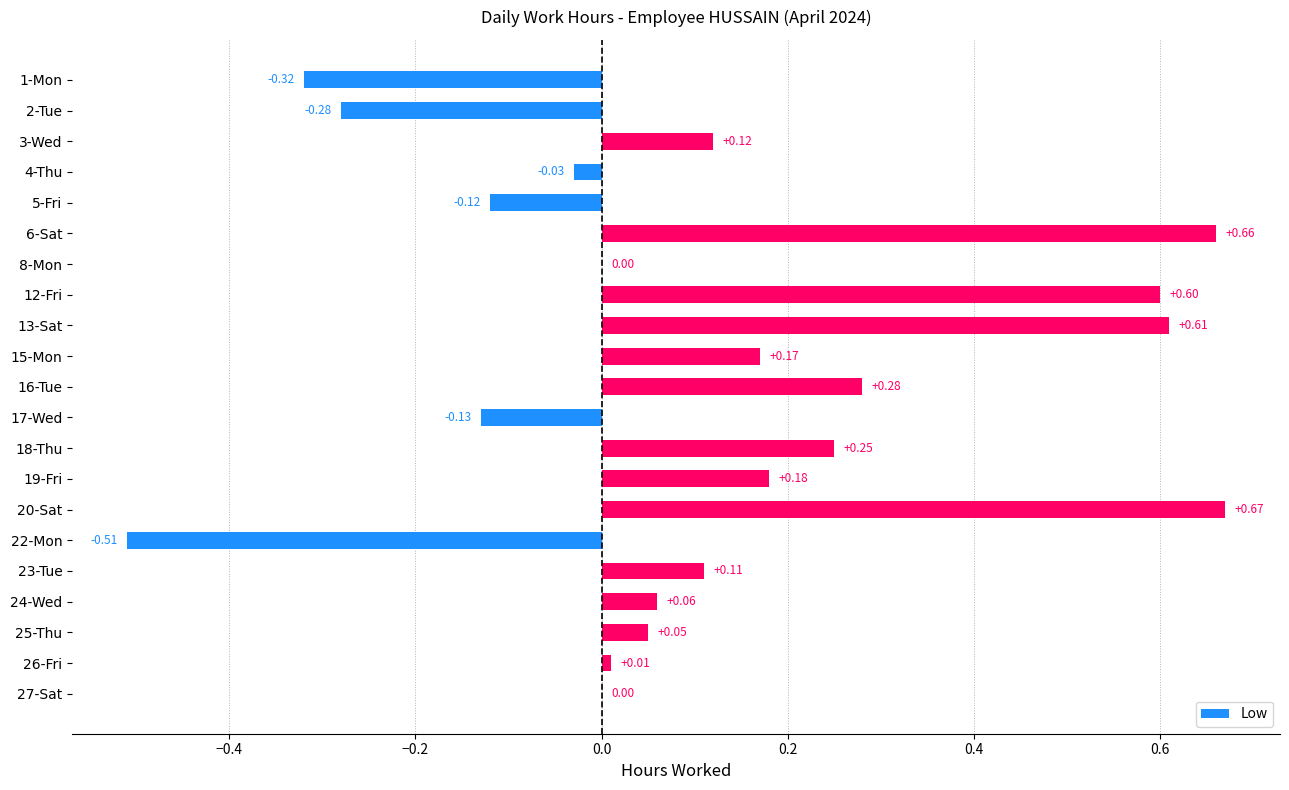

How many distinct data groups are displayed?

1